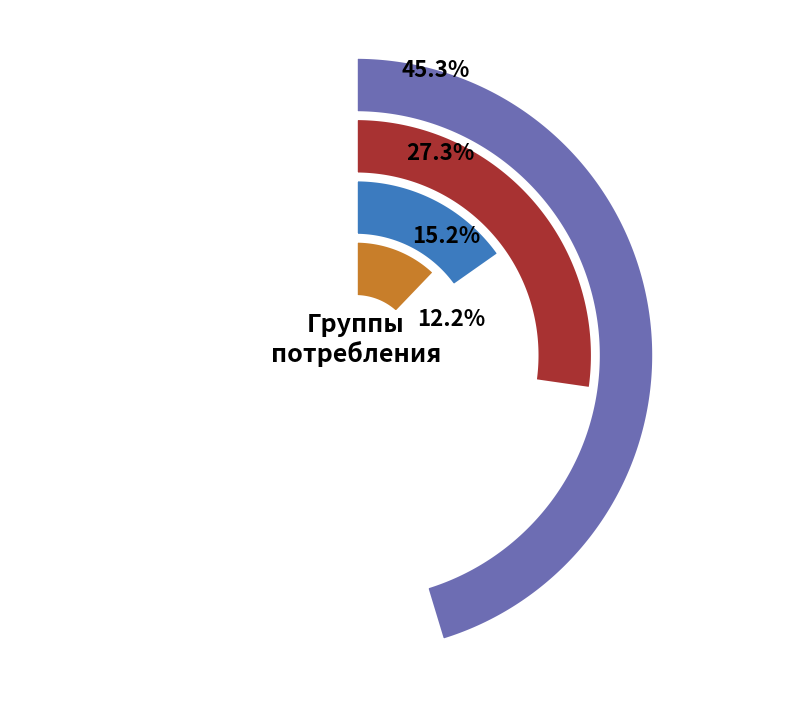

Does any single category account for the majority?

No